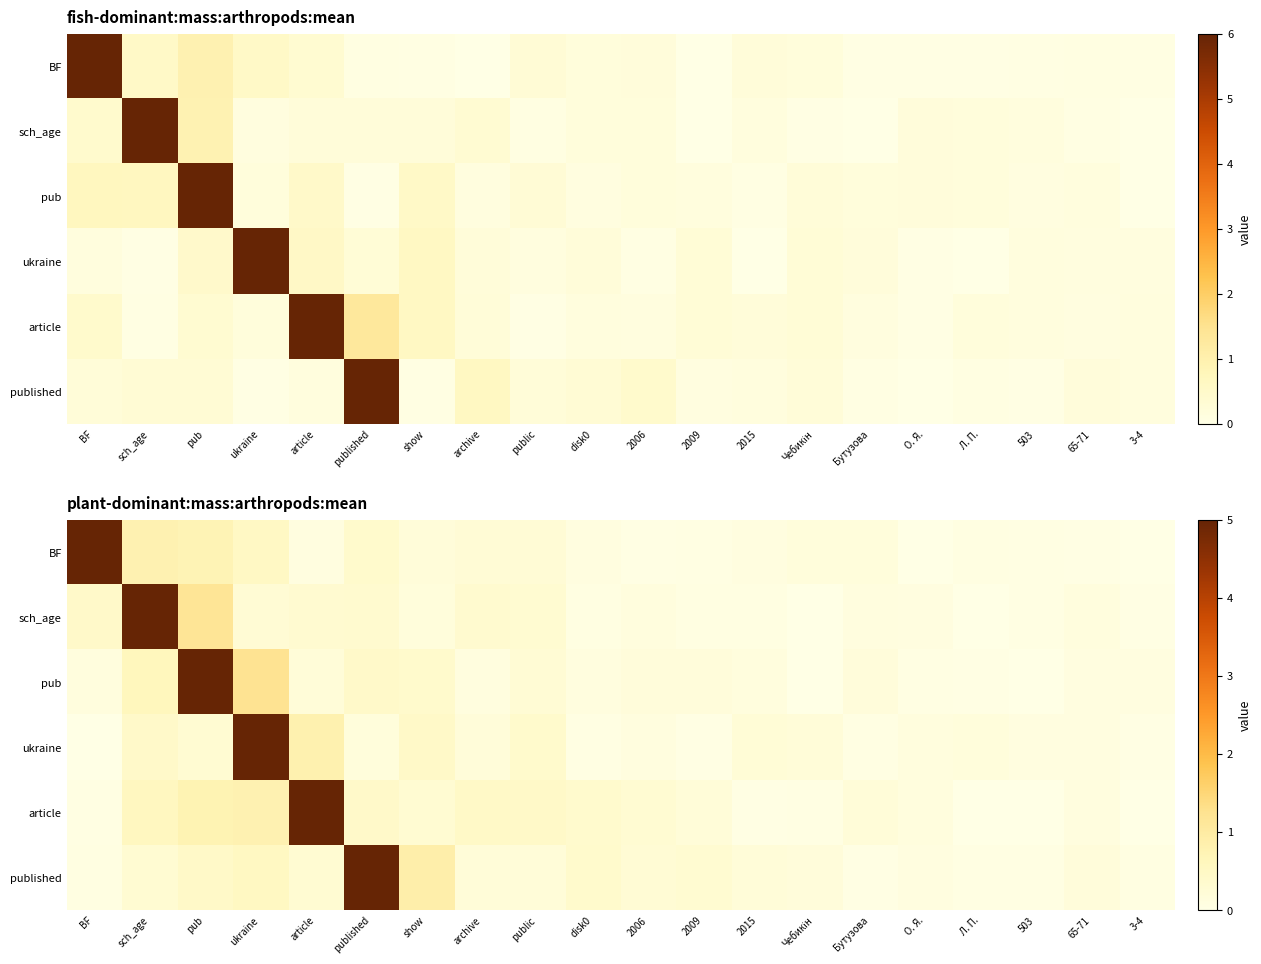

The value of pub at 2006 is 0.2. True or false?

True